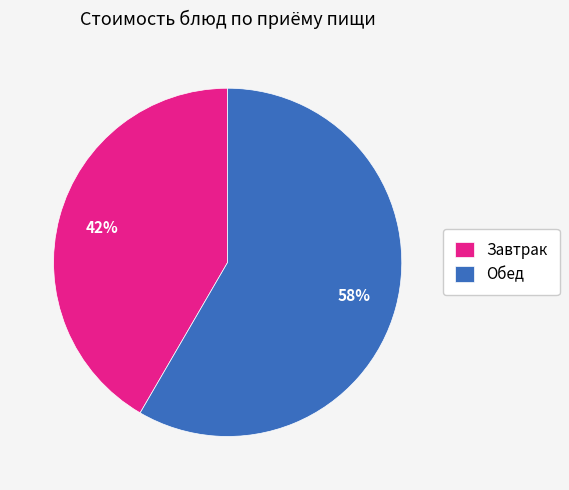

What percentage is the Обед slice, to the nearest percent?

58%